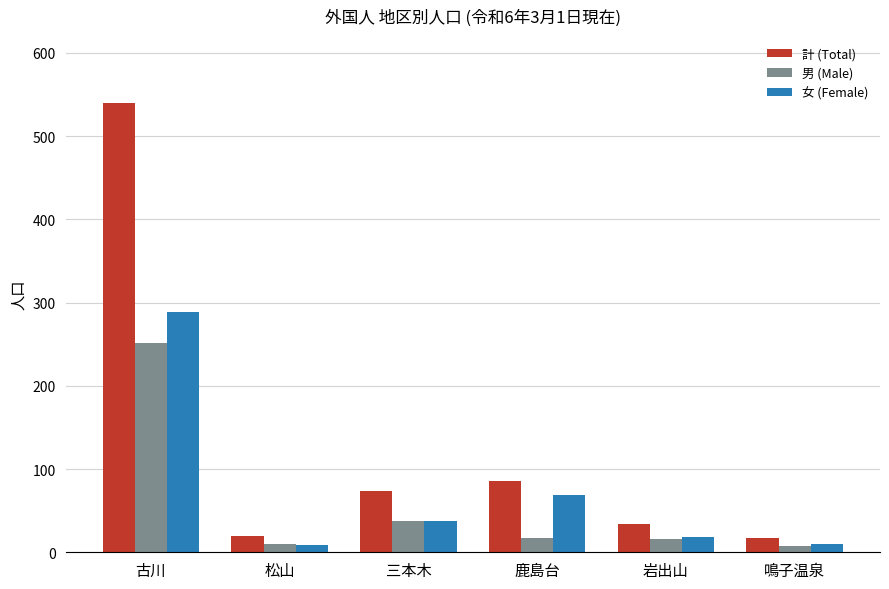

What is the average value of the 女 (Female) series?

72